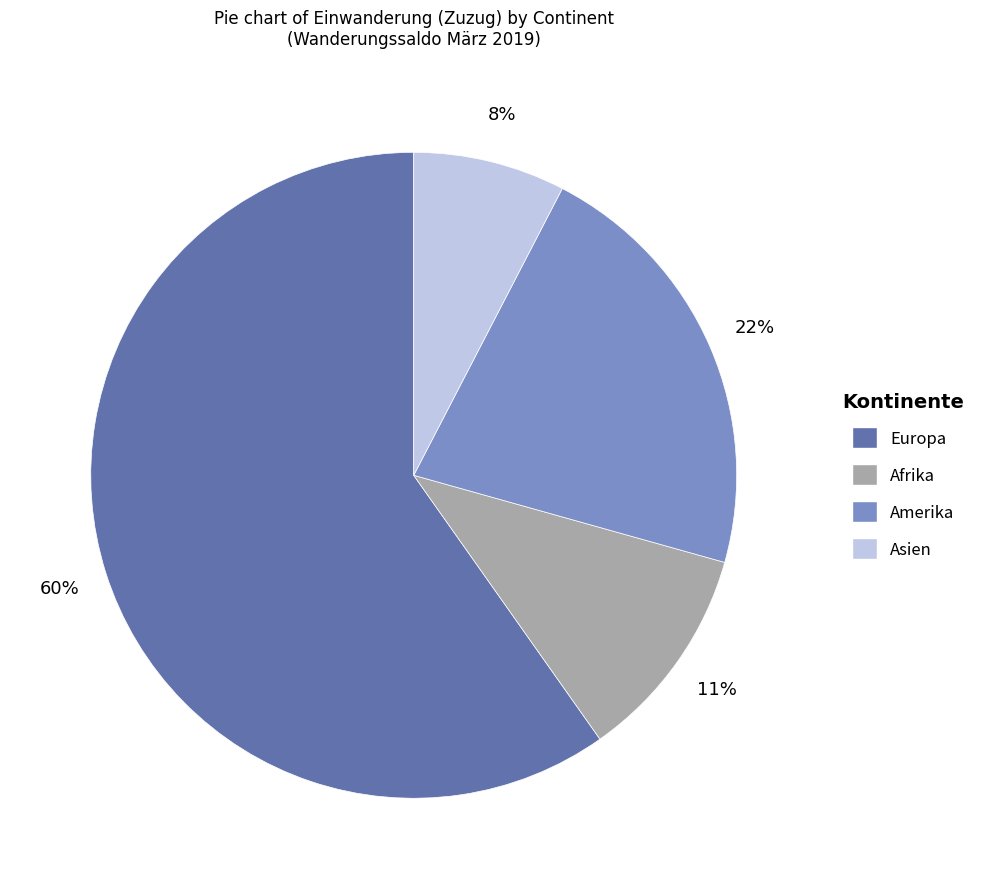

To the nearest percent, what portion does Amerika represent?

22%